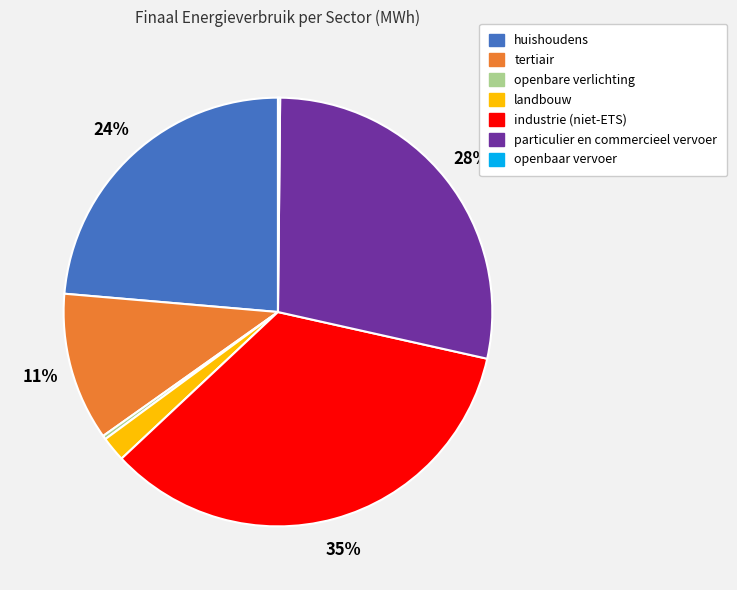

Is the sum of particulier en commercieel vervoer and huishoudens greater than half?

Yes